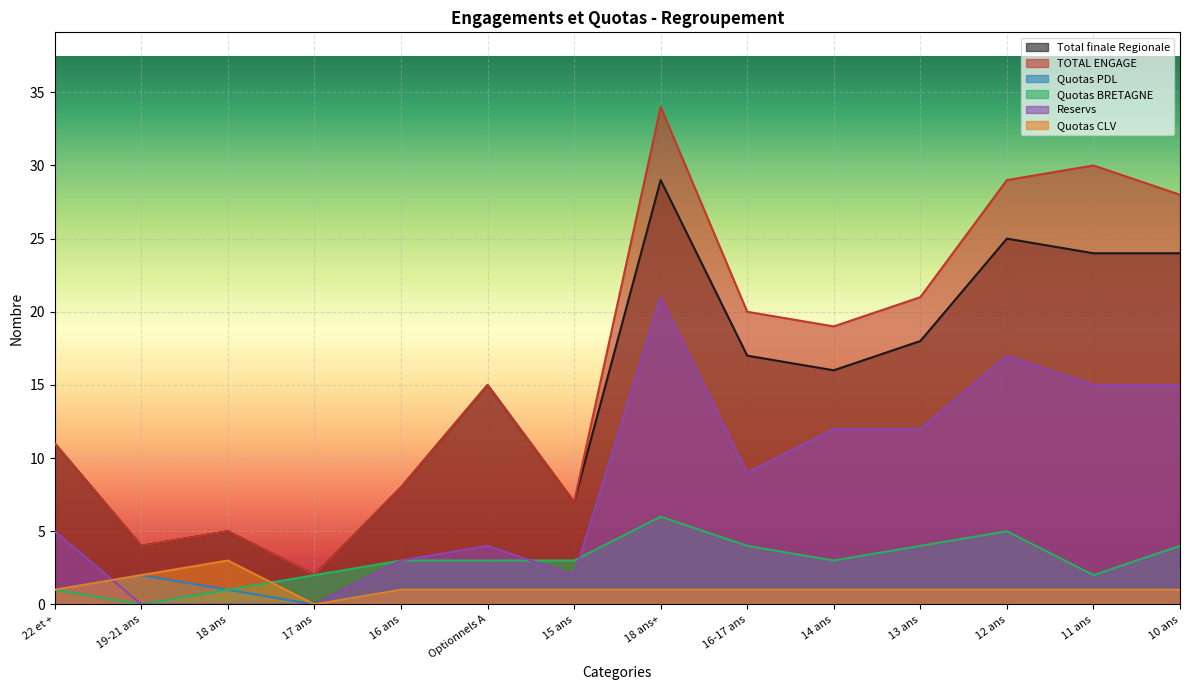

What is the difference between the Reservs values at 17 ans and 13 ans?

12